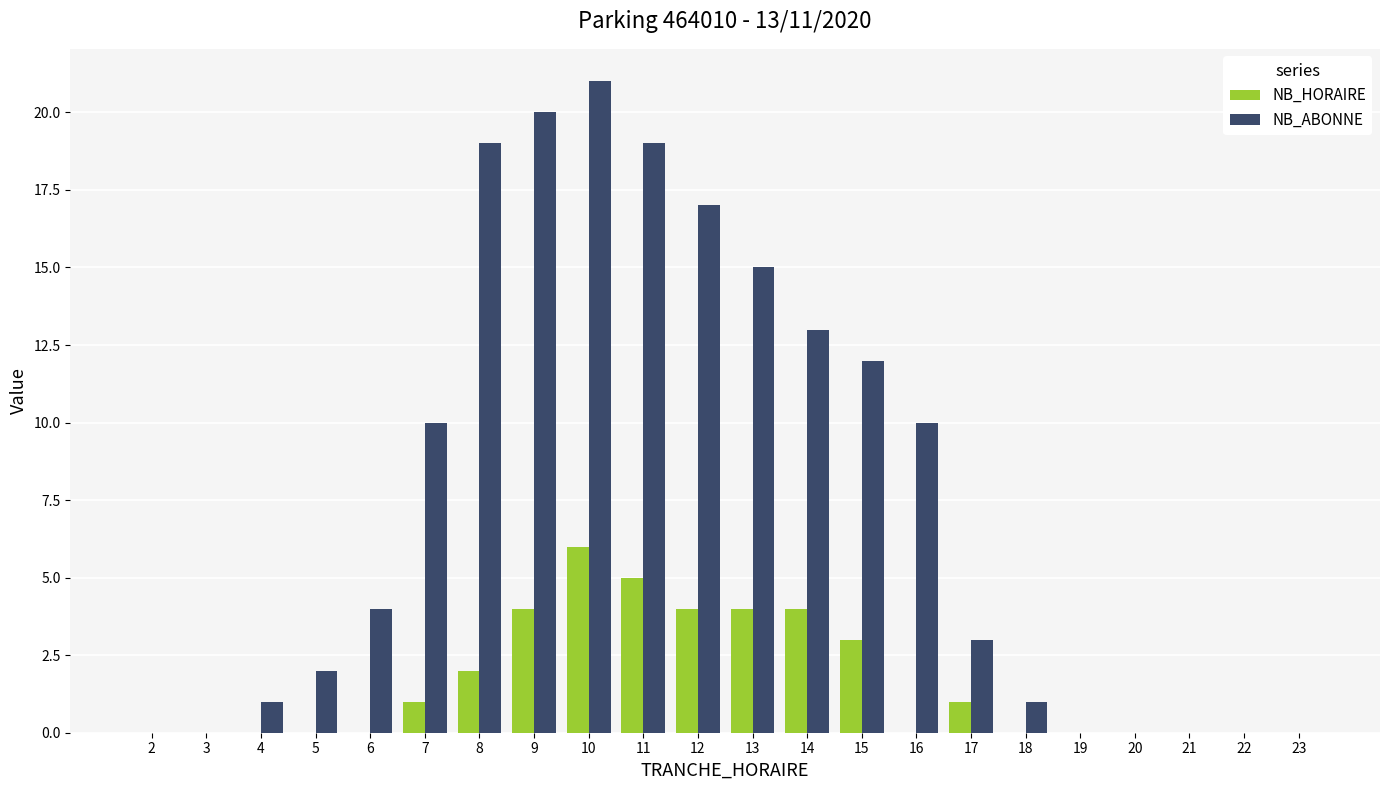

Which series changed the most between 7 and 8?

NB_ABONNE